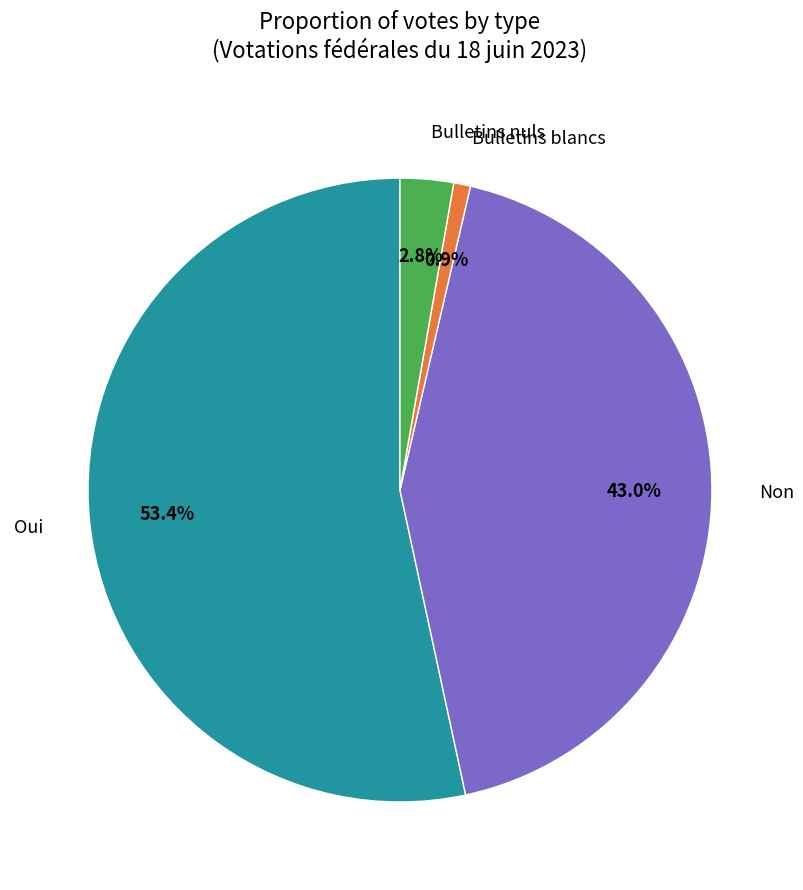

Is the sum of Bulletins blancs and Non greater than half?

No